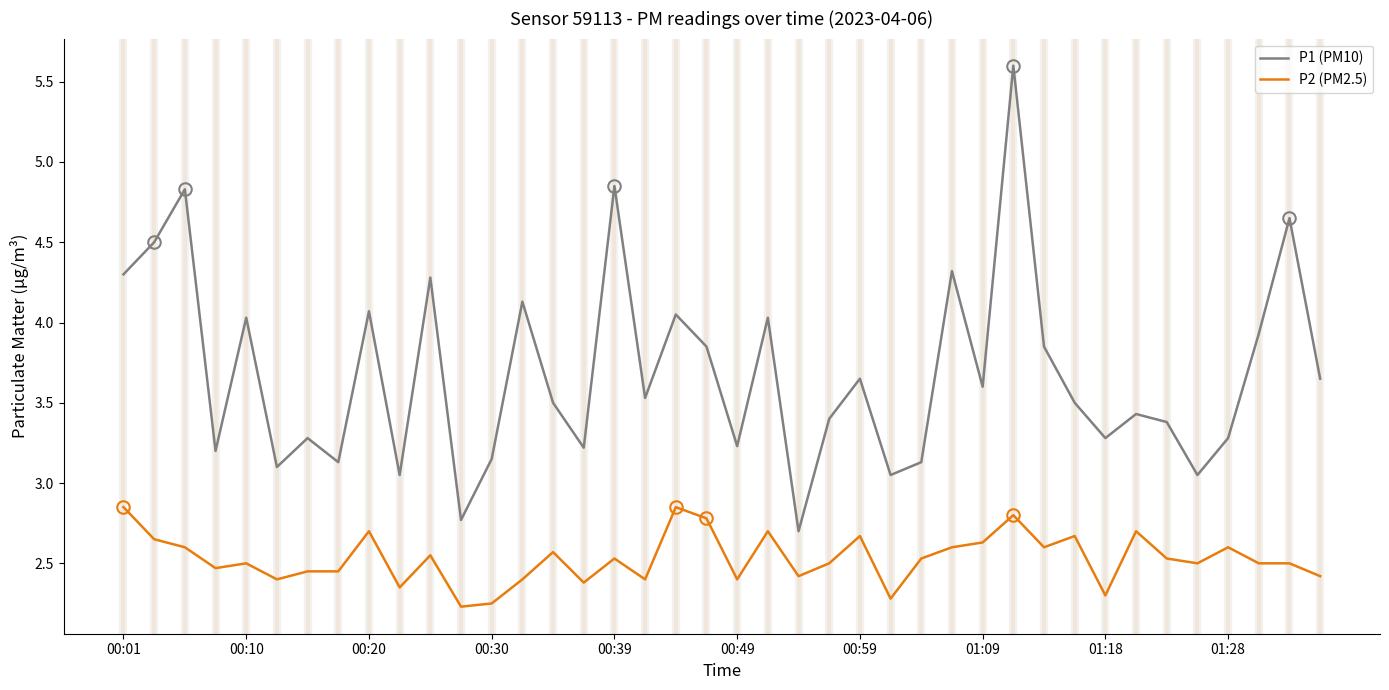

What is the difference between the second highest and second lowest values in the P2 (PM2.5) series?

0.6